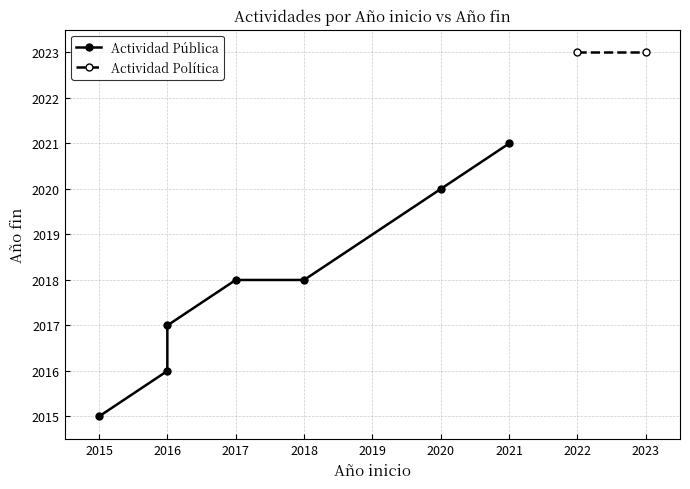

Rank the categories by value from lowest to highest.

2015, 2016, 2016, 2018, 2017, 2020, 2021, 2023, 2022